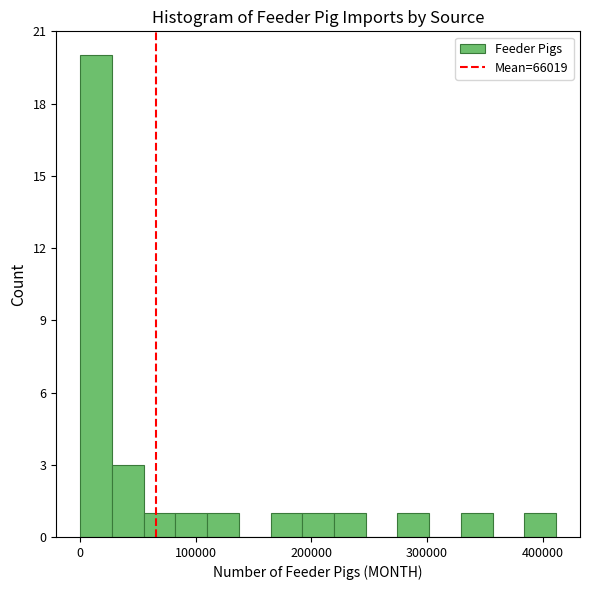

Around what value on the x-axis is the tallest bar? Give the approximate position of its centre, as read against the axis.

10000